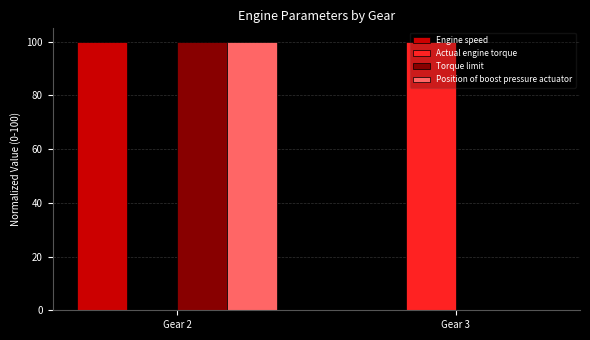

Reading left to right, what are all the values shown in this chart?

Engine speed: 100	0
Actual engine torque: 0	100
Torque limit: 100	0
Position of boost pressure actuator: 100	0